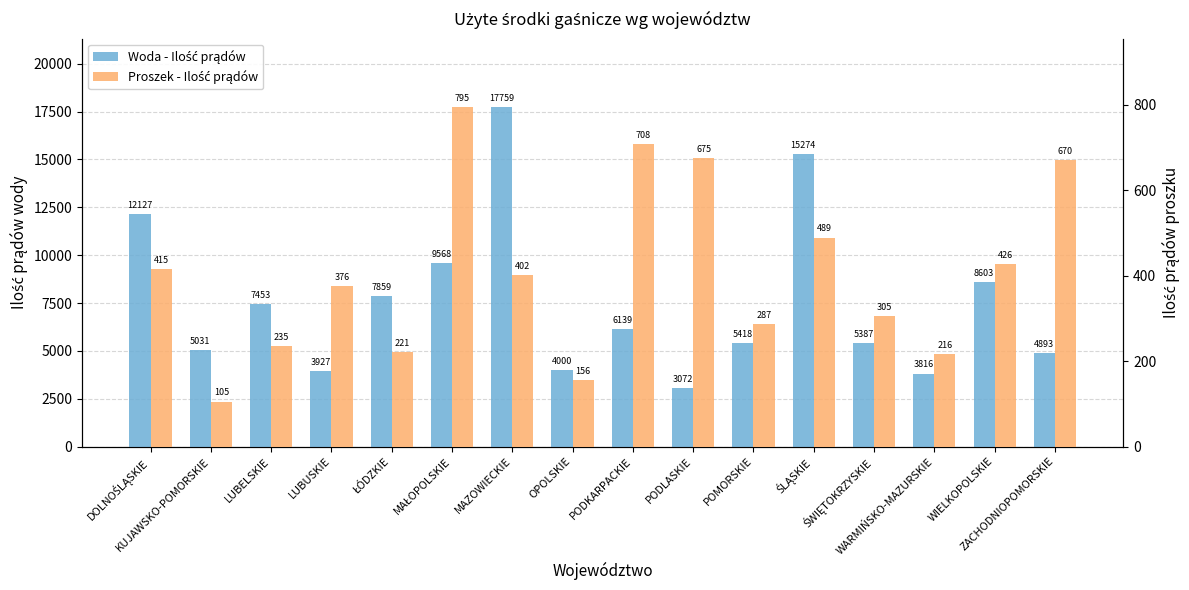

What is the spread (max minus min) of values at ŚLĄSKIE?

14785